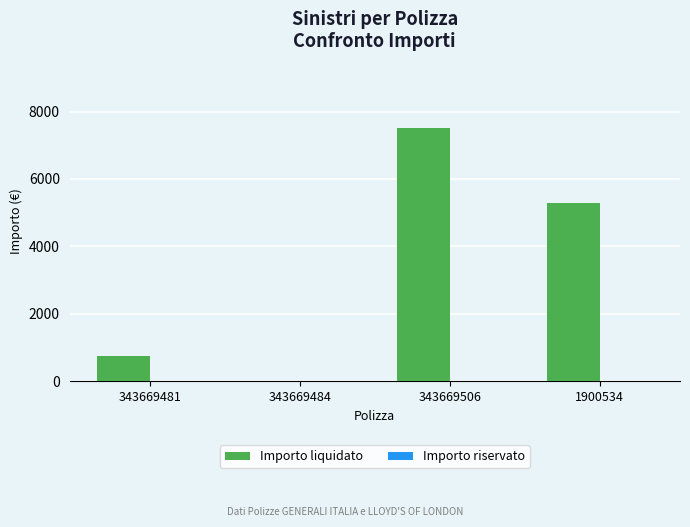

Reading left to right, what are all the values shown in this chart?

343669481=750	343669484=0	343669506=7500	1900534=5280